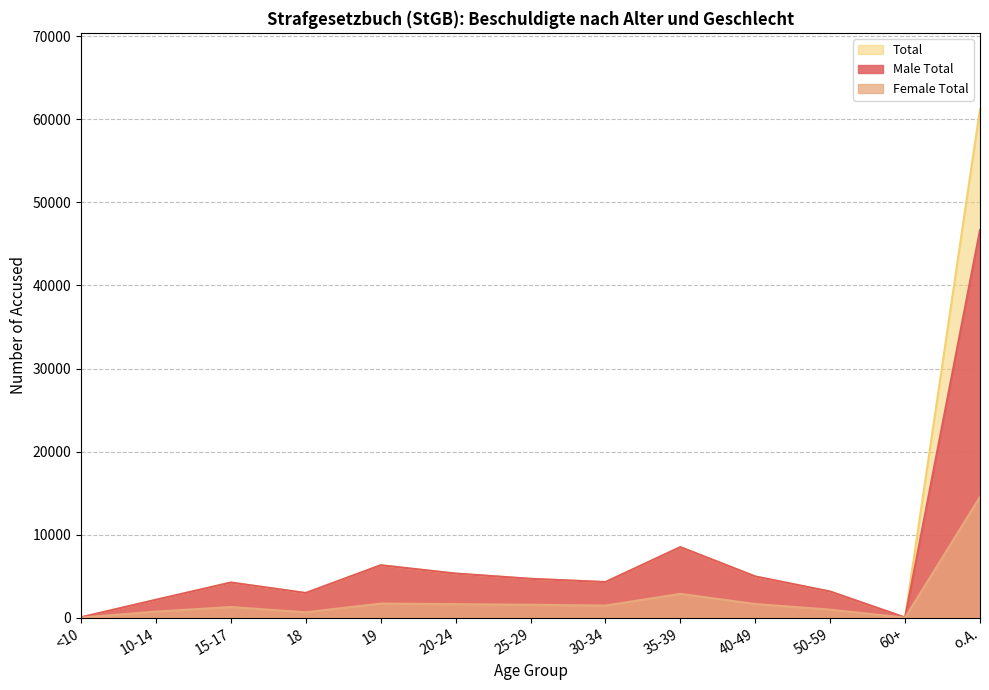

Does the chart have visible grid lines?

Yes